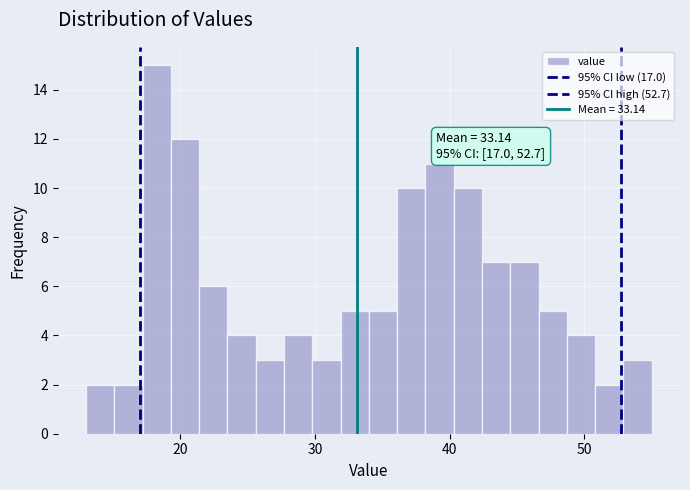

Around what value on the x-axis is the tallest bar? Give the approximate position of its centre, as read against the axis.

18